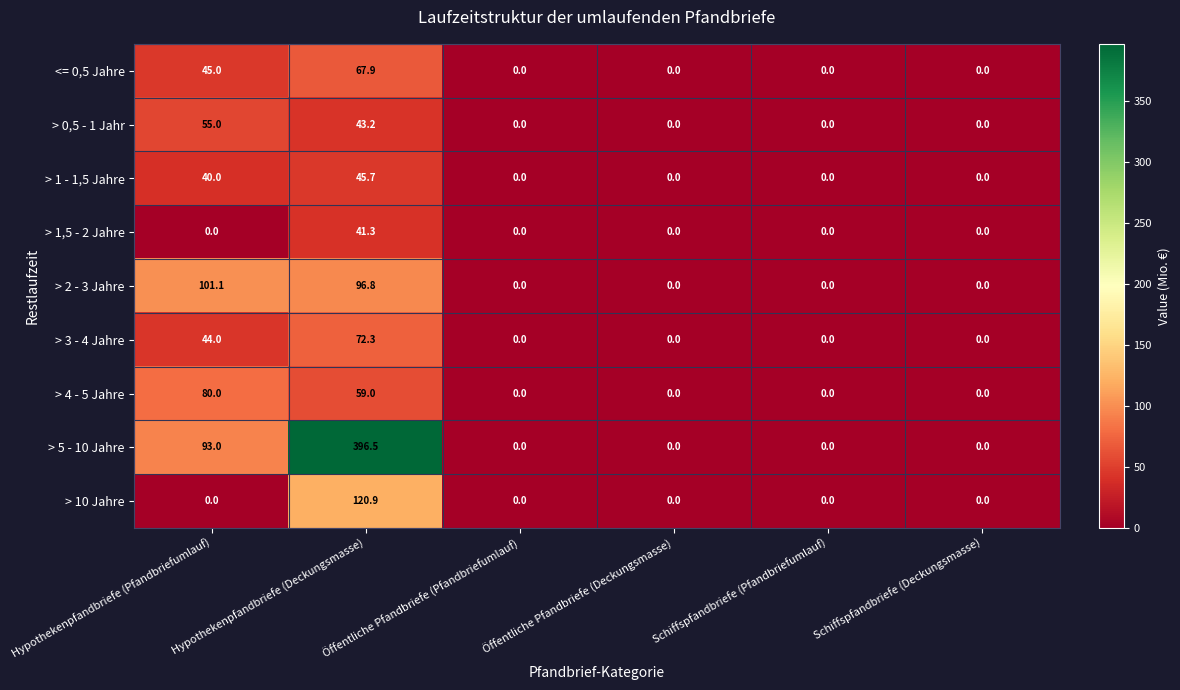

At which category is the sum across all series the highest?

Hypothekenpfandbriefe (Deckungsmasse)